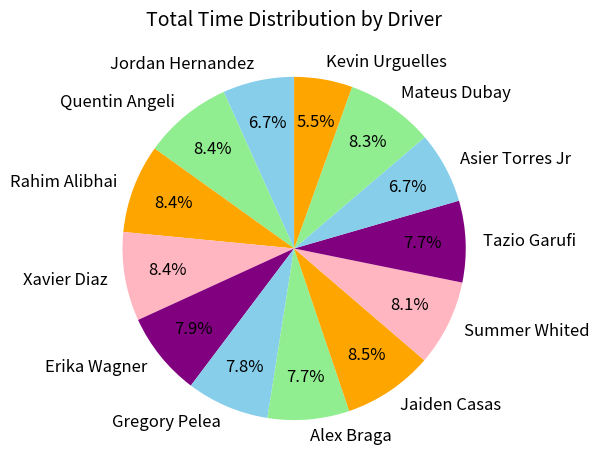

To the nearest percent, what portion does Asier Torres Jr represent?

7%